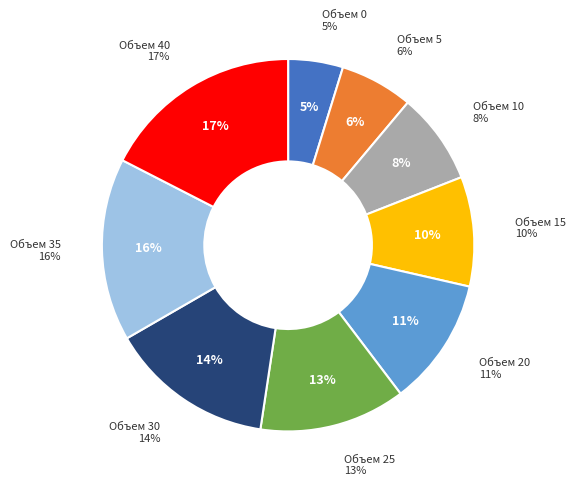

Is it true that 40 is 17% of the pie?

True